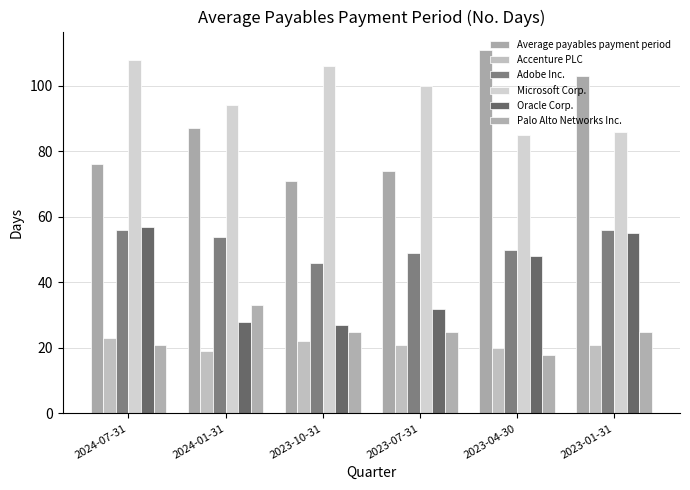

Reading right to left, extract all data points from this chart.

Average payables payment period: 103	111	74	71	87	76
Accenture PLC: 21	20	21	22	19	23
Adobe Inc.: 56	50	49	46	54	56
Microsoft Corp.: 86	85	100	106	94	108
Oracle Corp.: 55	48	32	27	28	57
Palo Alto Networks Inc.: 25	18	25	25	33	21